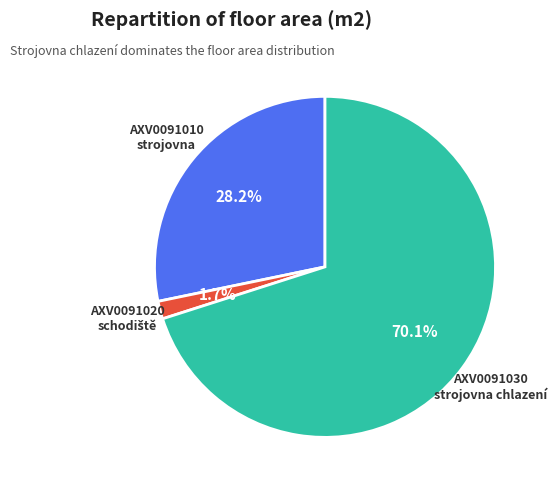

Which category has the biggest portion of the pie?

AXV0091030 strojovna chlazení